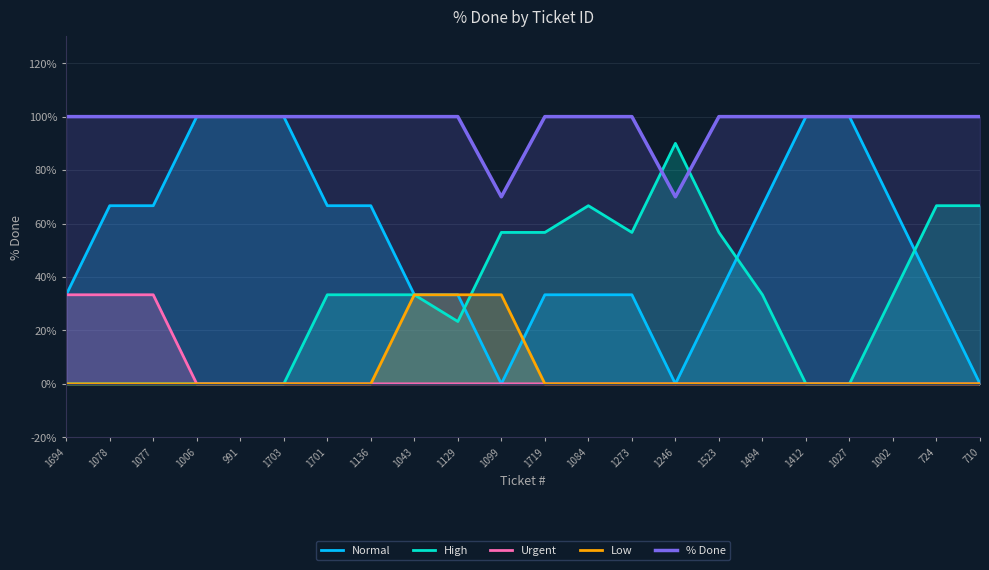

How many intersections are there between Low and Normal?

1